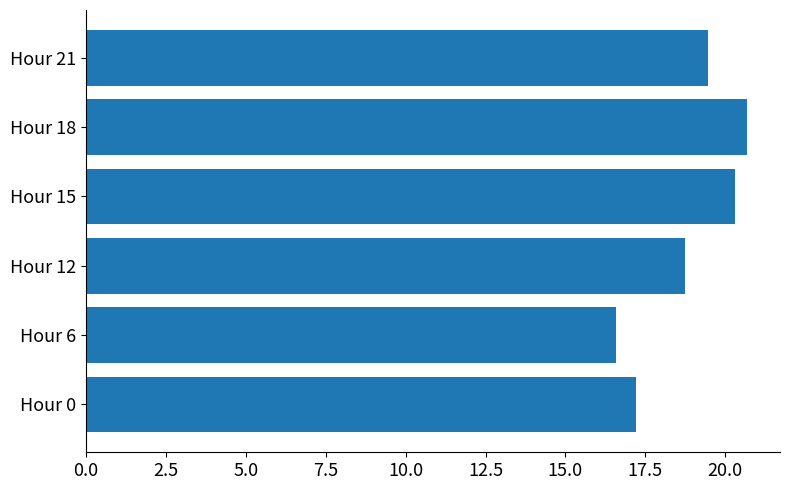

What is the average value?

18.8